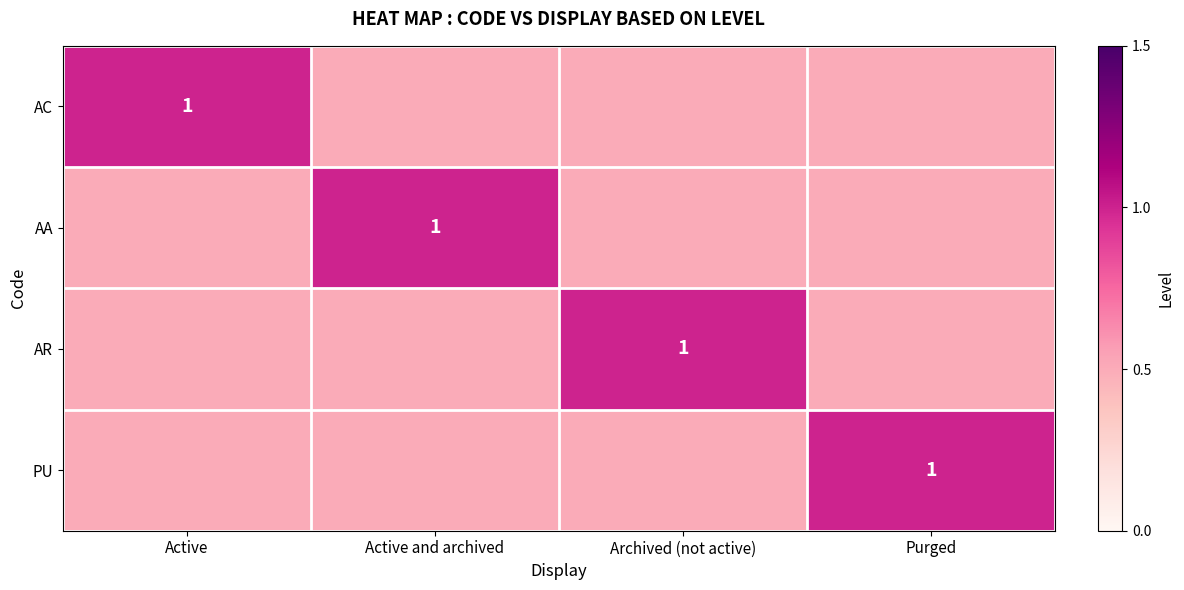

What is the difference between the highest and lowest values at Active and archived?

0.5